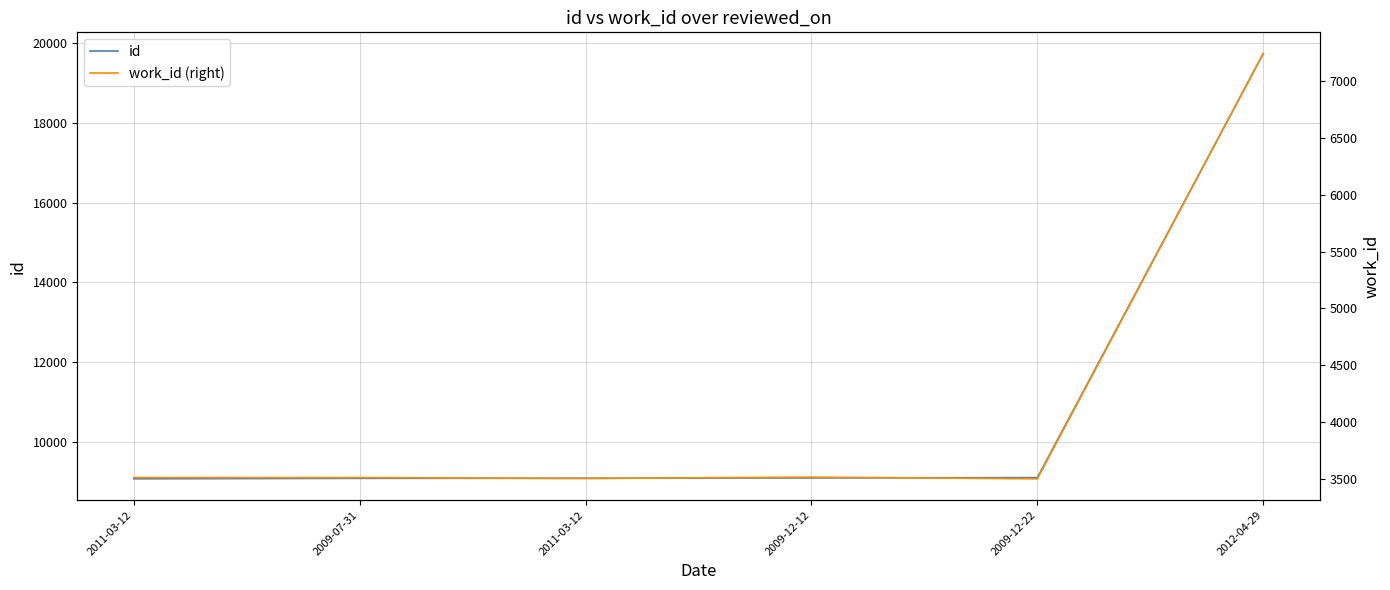

True or false: id and work_id (right) intersect in this chart.

False